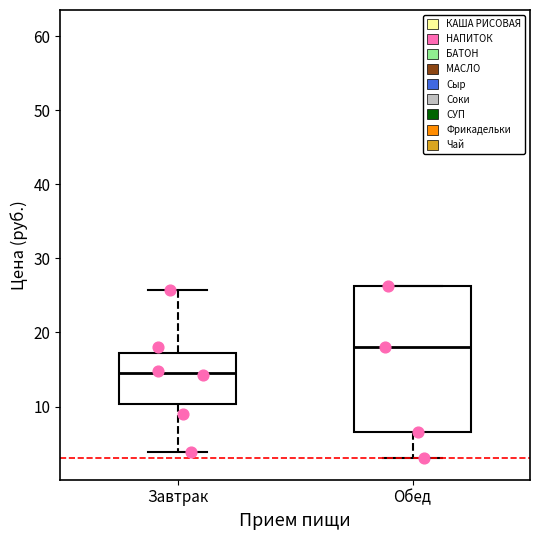

Which box is the tallest, from its lower edge to its upper edge?

Обед